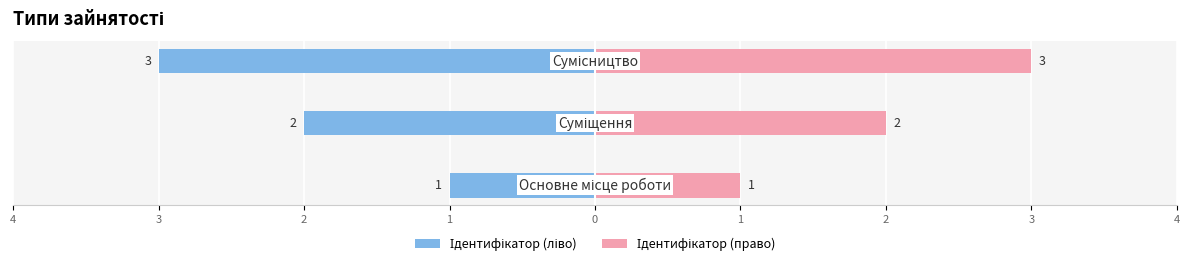

How many bars are there in total?

6